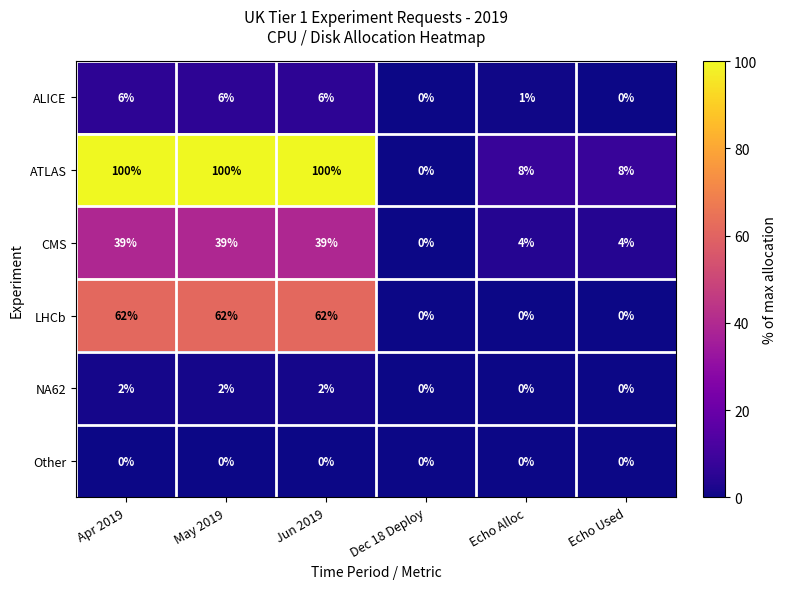

What is the maximum value shown in the chart?

100